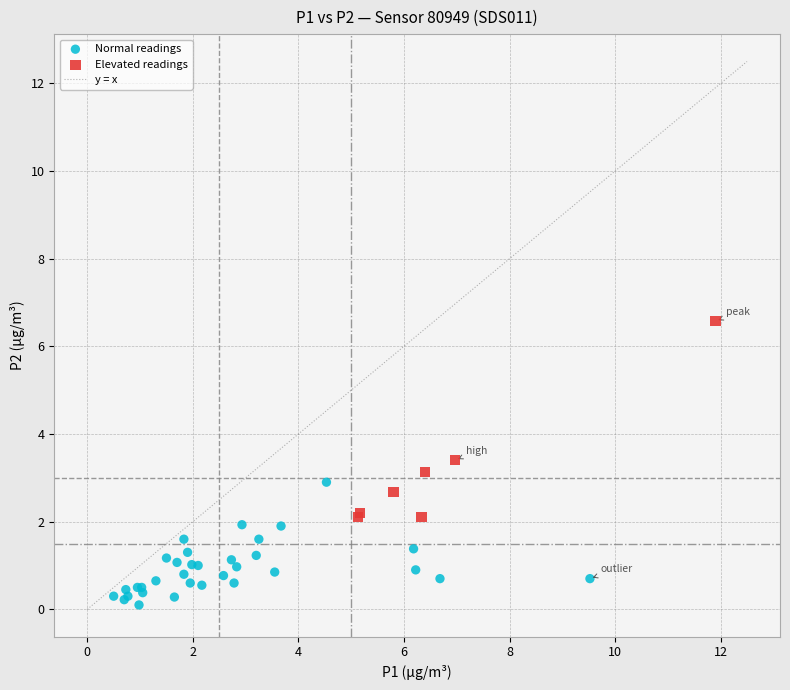

Which series has the largest Y range (max minus min)?

Elevated readings